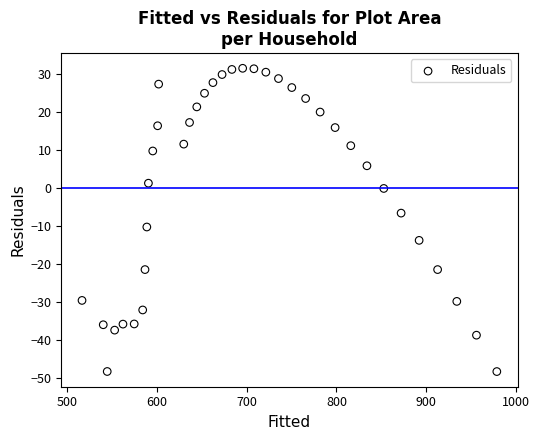

What is the range of X values (max minus min)?

462.3